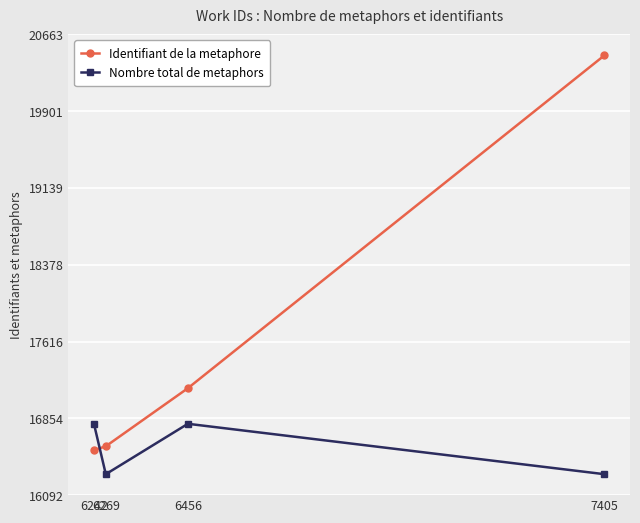

What is the value of the Nombre total de metaphors point at the 4th from the left?

16300